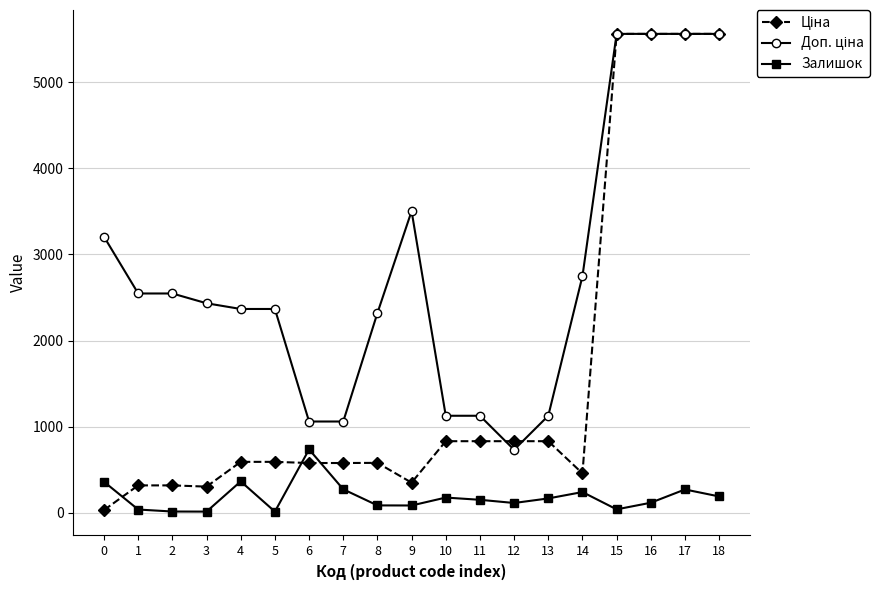

True or false: Залишок has more than 2 interior local peaks.

True